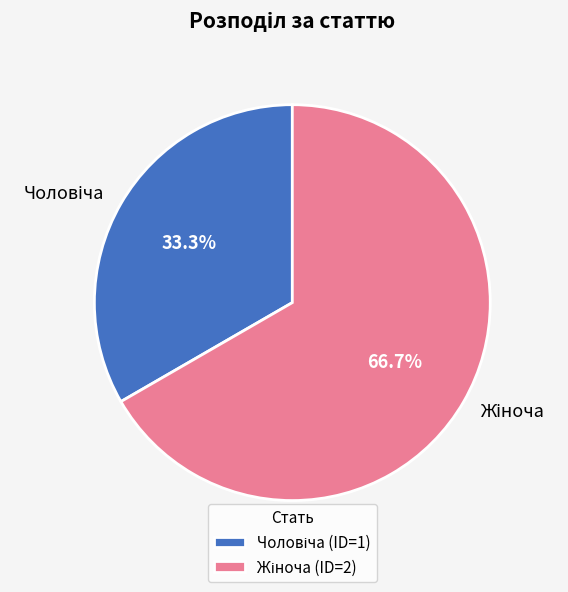

How many segments does this pie chart have?

2